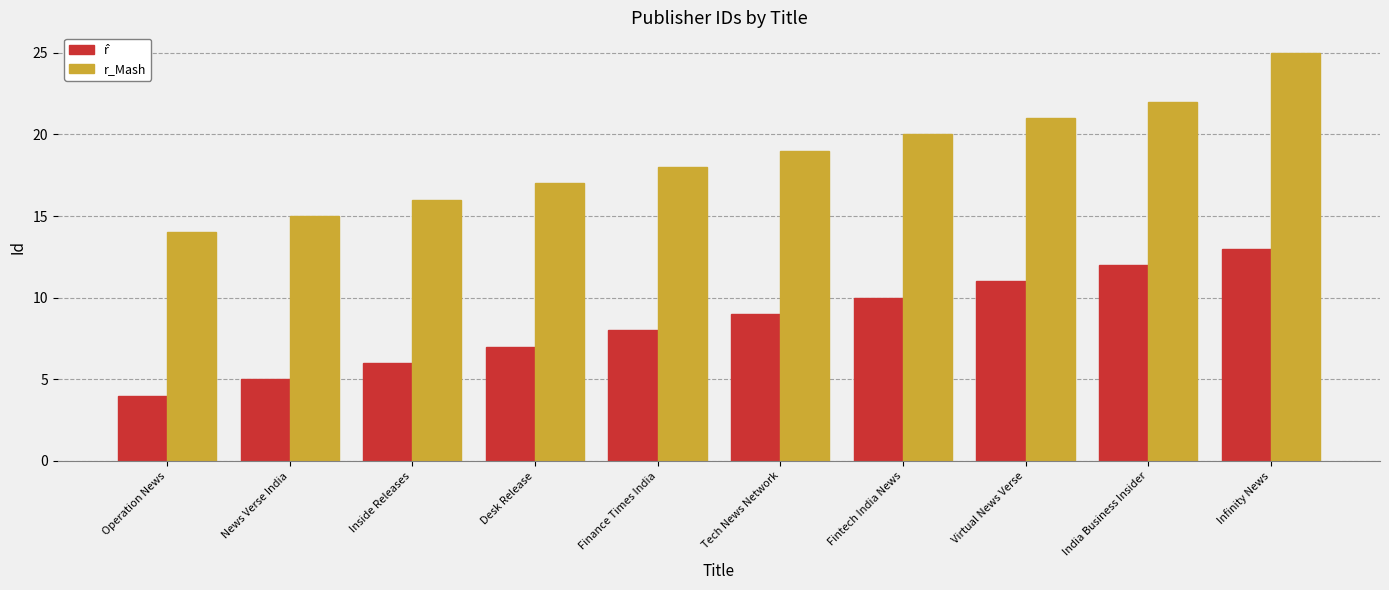

The value of r_Mash at Inside Releases is 16. True or false?

True